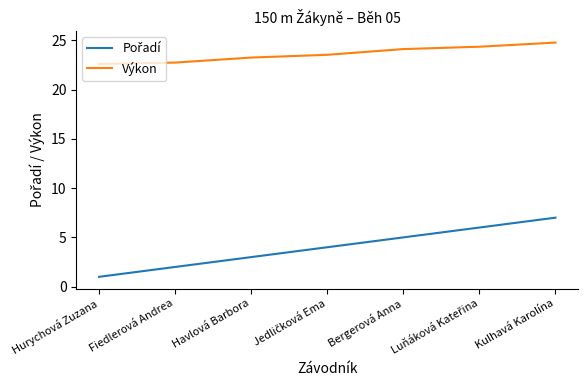

At which category is the sum across all series the highest?

Kulhavá Karolína